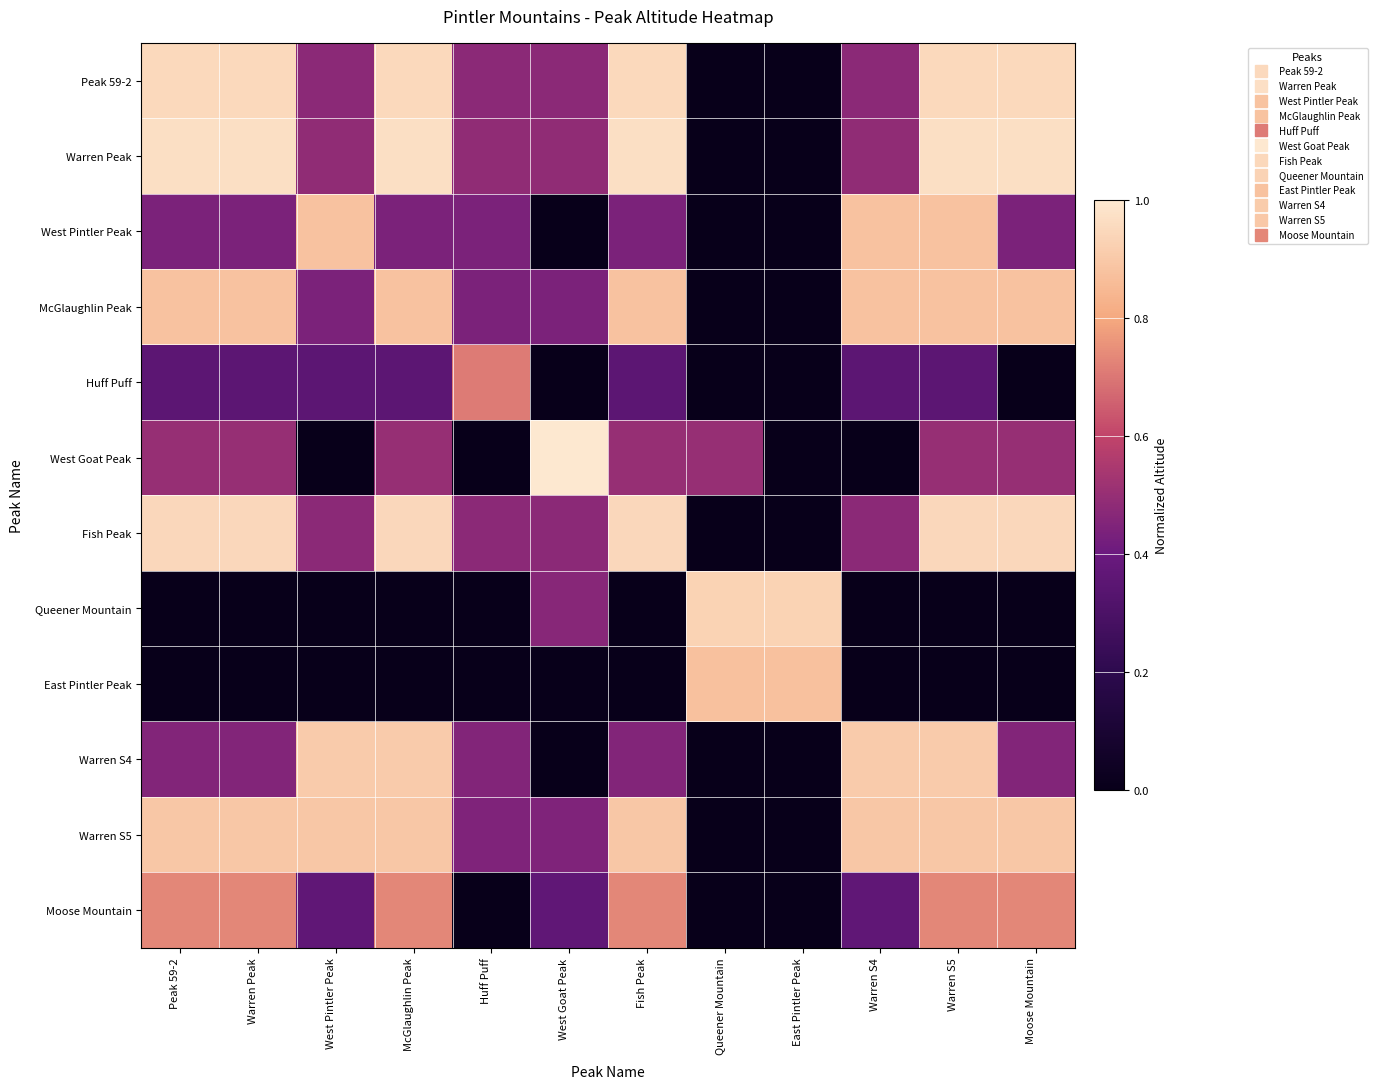

Rank the series at Warren S4 from highest to lowest value.

Warren S4, Warren S5, West Pintler Peak, McGlaughlin Peak, Warren Peak, Peak 59-2, Fish Peak, Moose Mountain, Huff Puff, West Goat Peak, Queener Mountain, East Pintler Peak